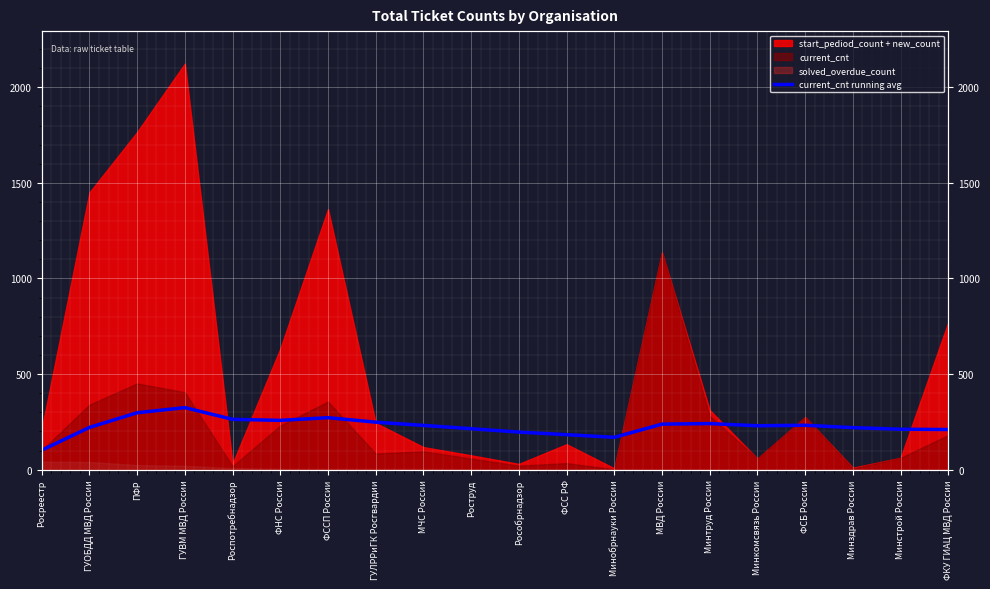

What is the label of the 13th point from the right?

ГУЛРРиГК Росгвардии